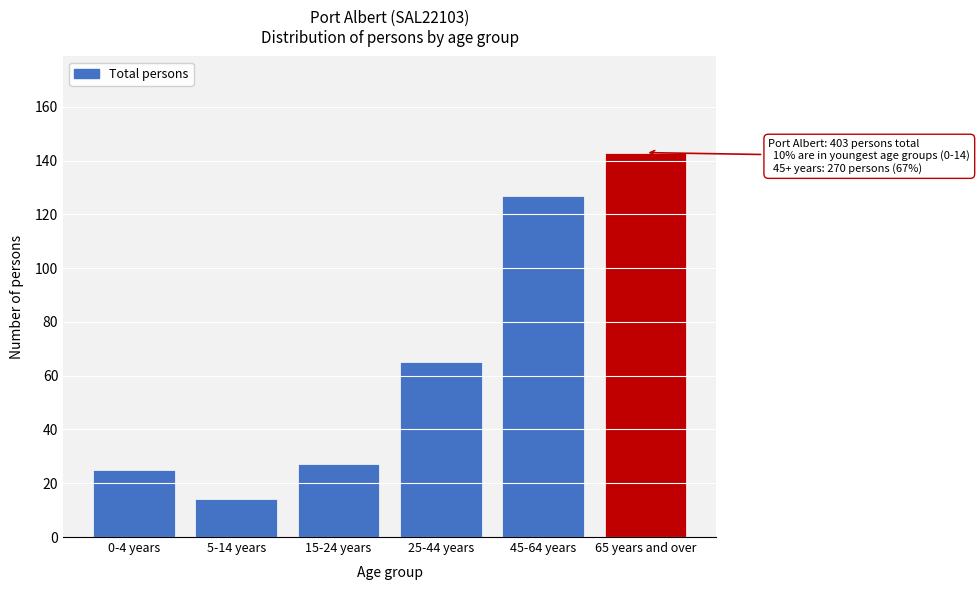

Reading right to left, list all the values displayed in this chart.

65 years and over=143	45-64 years=127	25-44 years=65	15-24 years=27	5-14 years=14	0-4 years=25